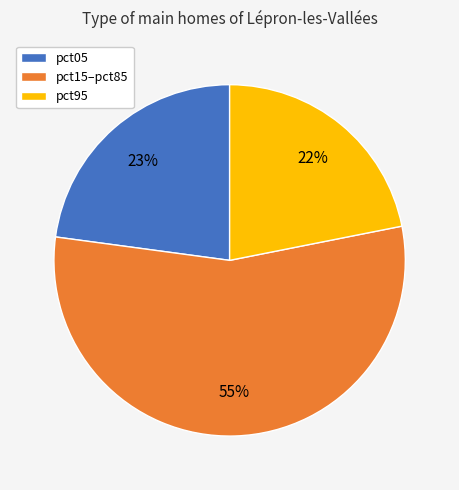

To the nearest percent, what portion does pct05 represent?

23%